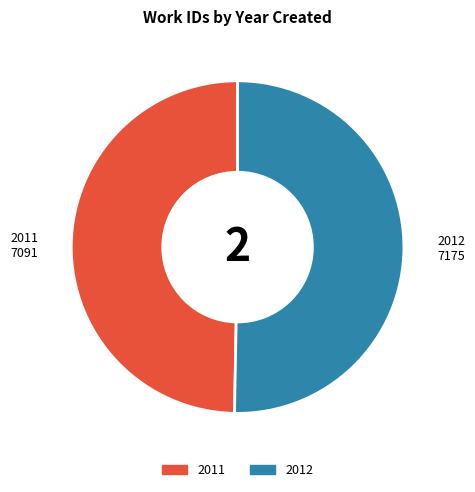

Which category accounts for the majority?

2012